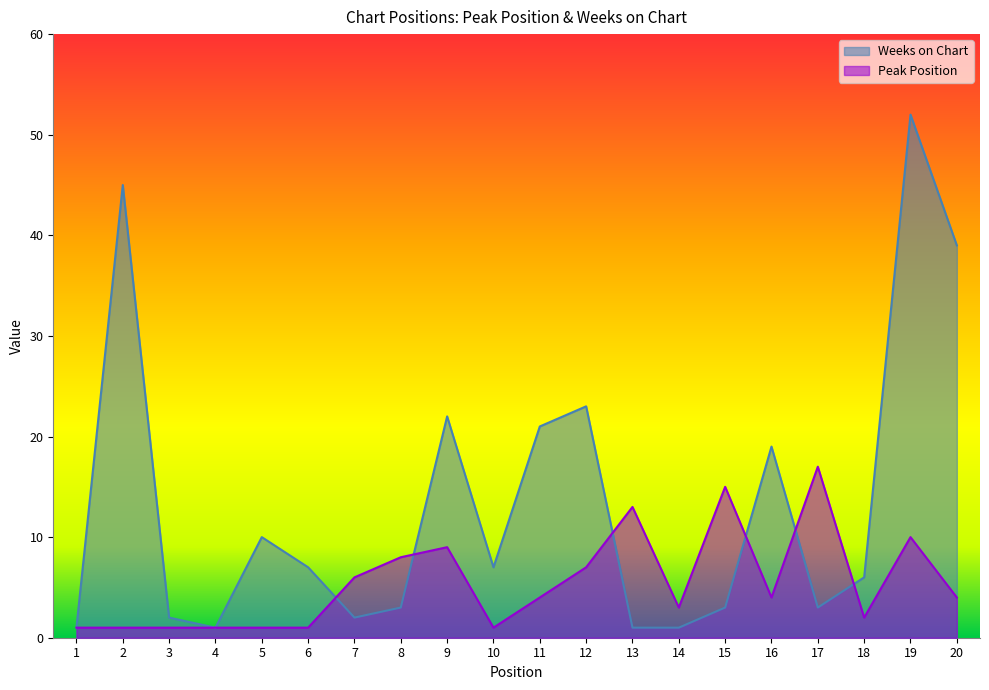

How many intersections are there between Peak Position and Weeks on Chart?

6